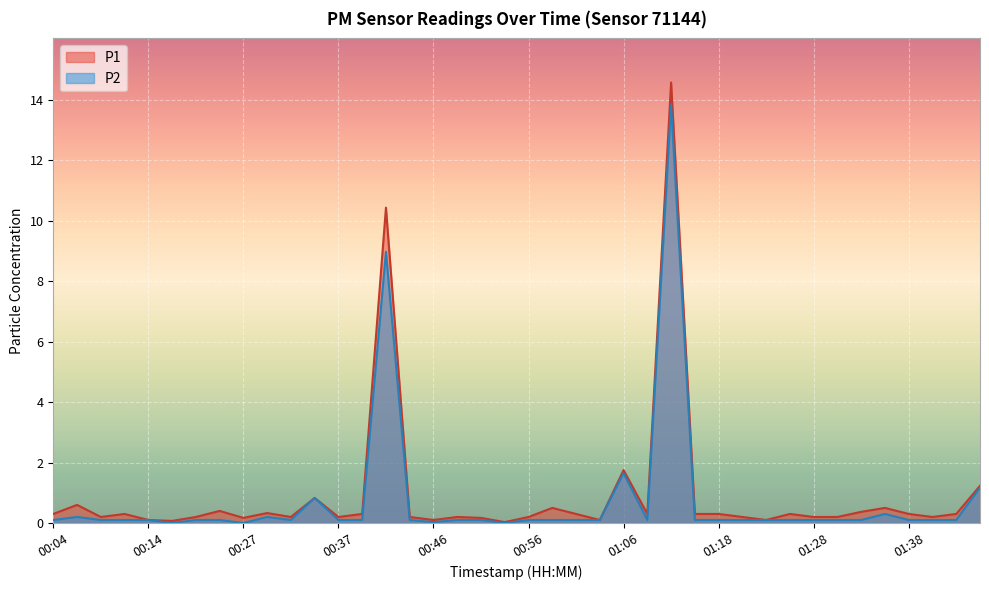

Does the chart display data point markers on the line(s)?

No